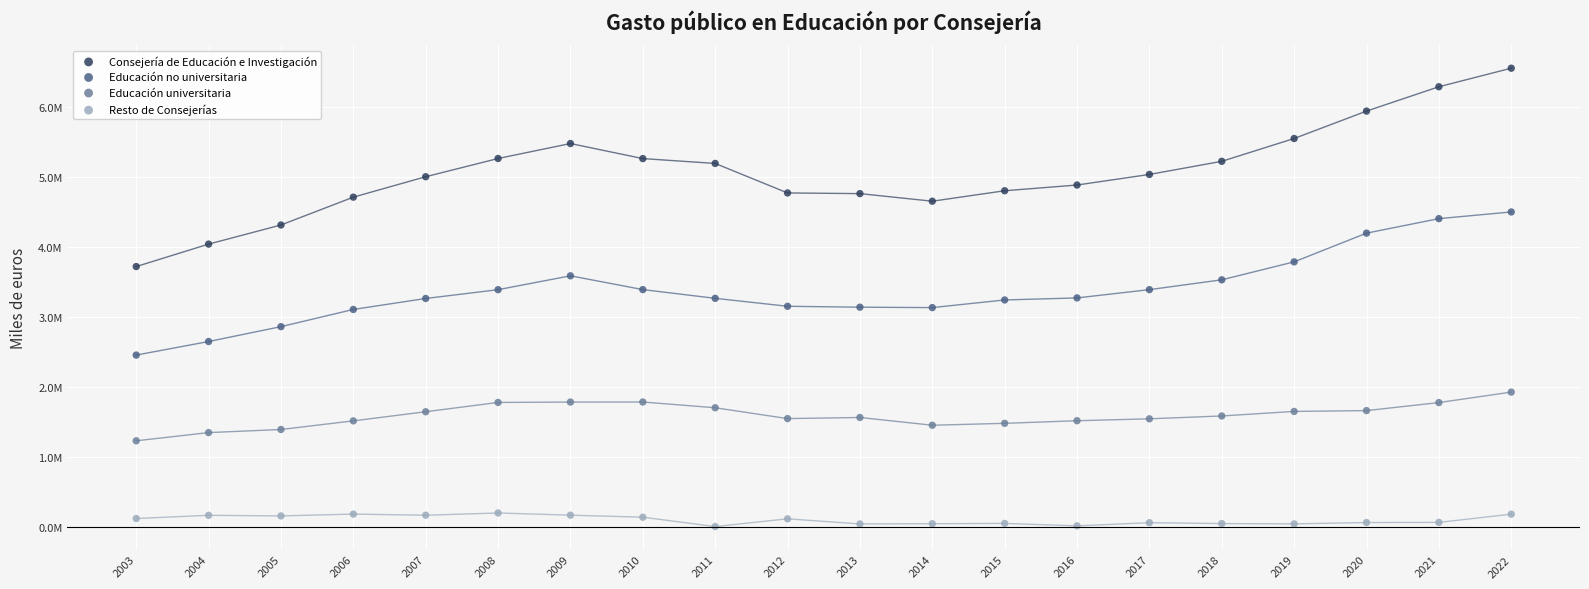

Which series contains the lowest Y value?

Resto de Consejerías